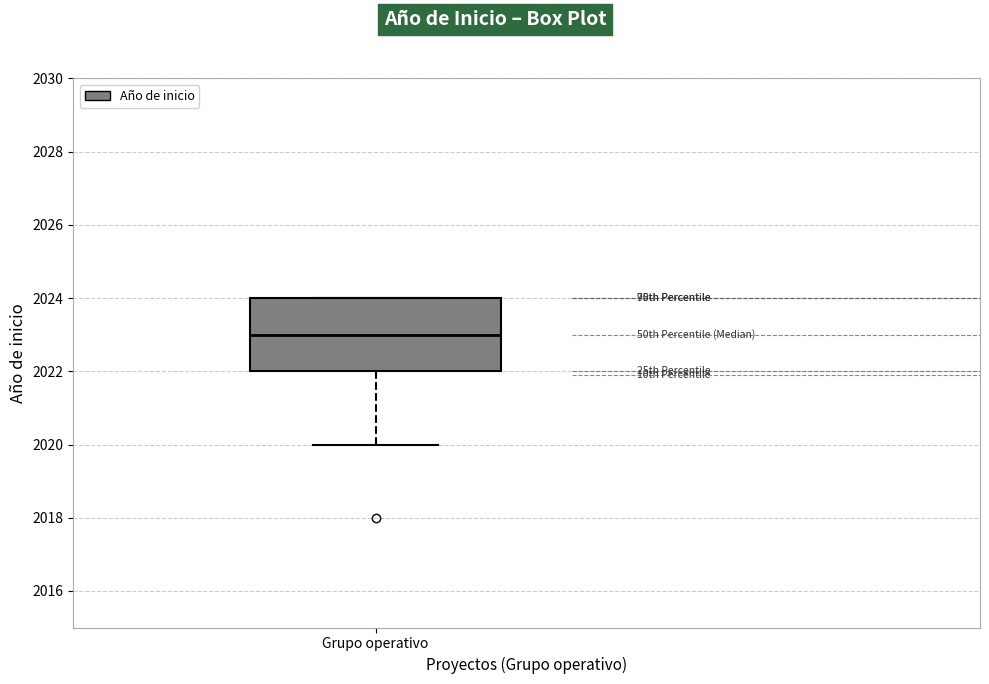

Read this box plot against the y-axis: the position of the median line, the range covered by the box, and the ends of both whiskers. The values are not printed on the chart, so give them approximately, as read against the axis.

median 2023, box 2022 to 2024, whiskers 2020 to 2024